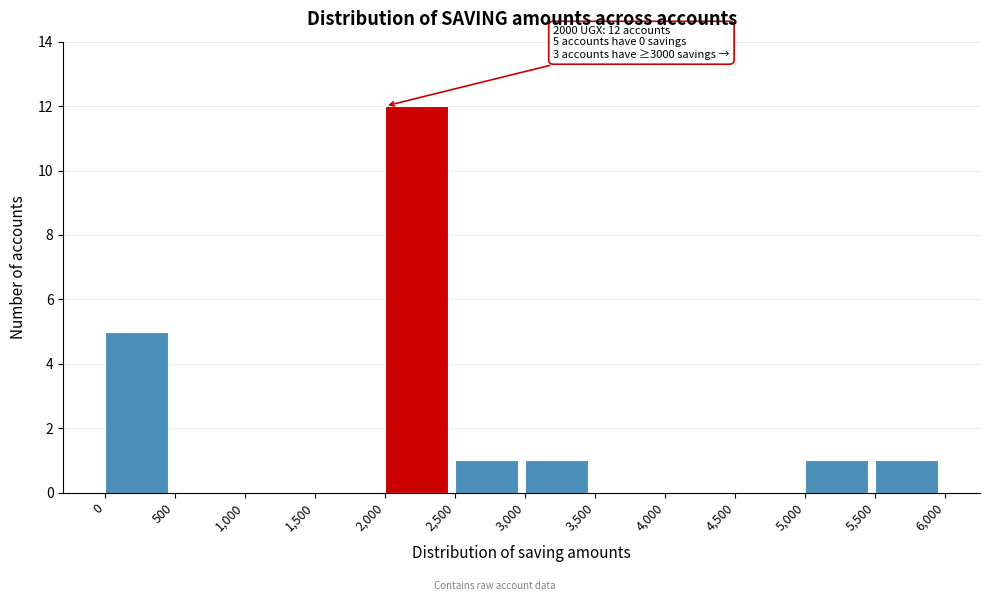

Which range on the x-axis has the tallest bar?

2,000 to 2,500